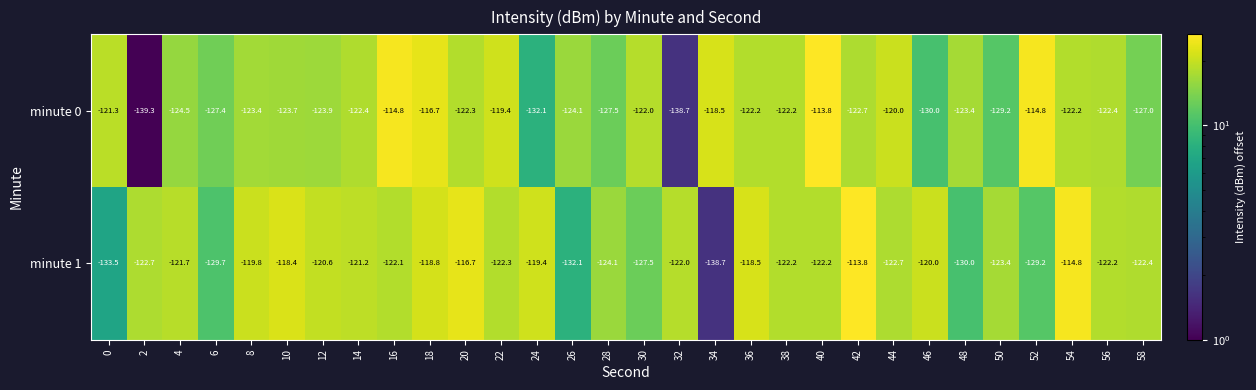

The minute 1 series shows -118.4 at 10. True or false?

True